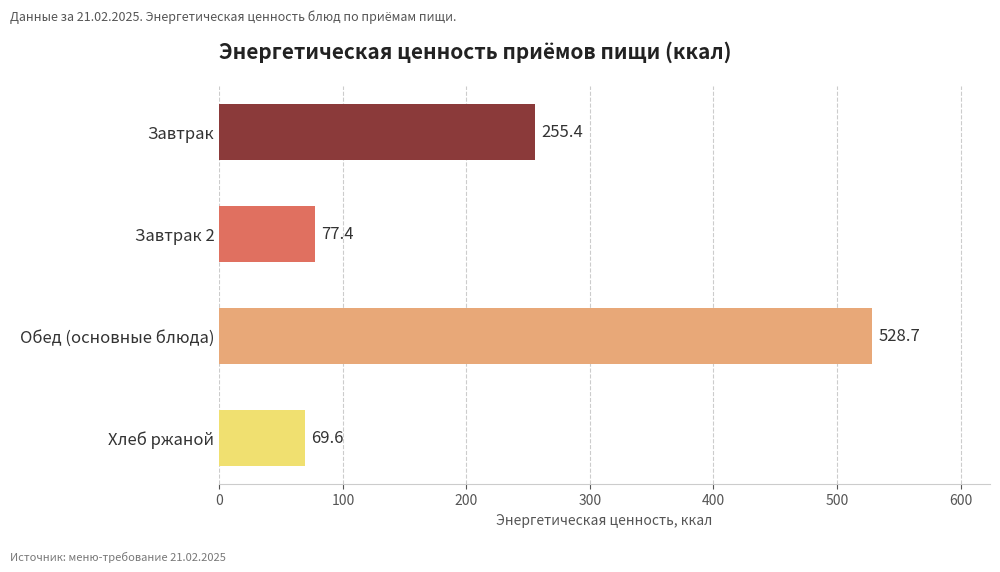

What position from the bottom is Завтрак 2?

3